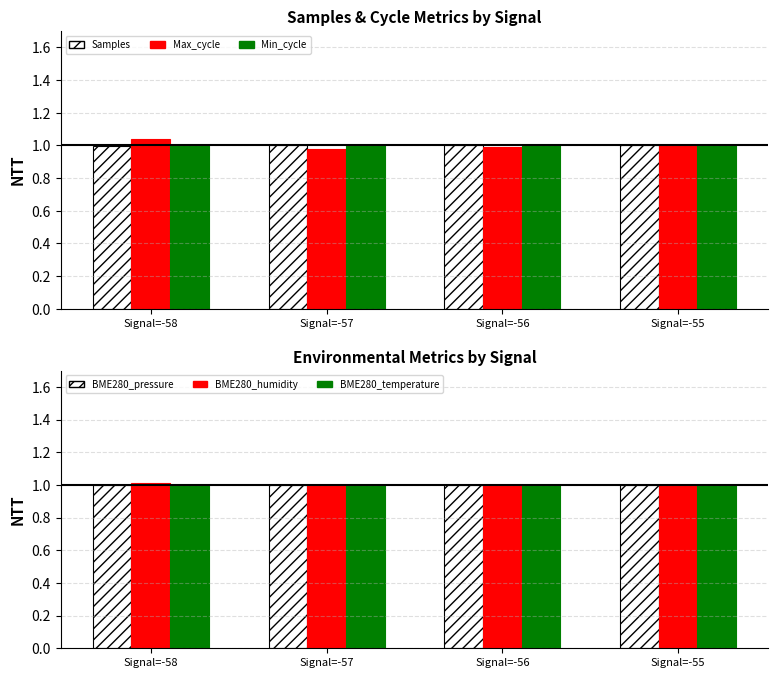

Which series has the largest total across all categories?

Samples